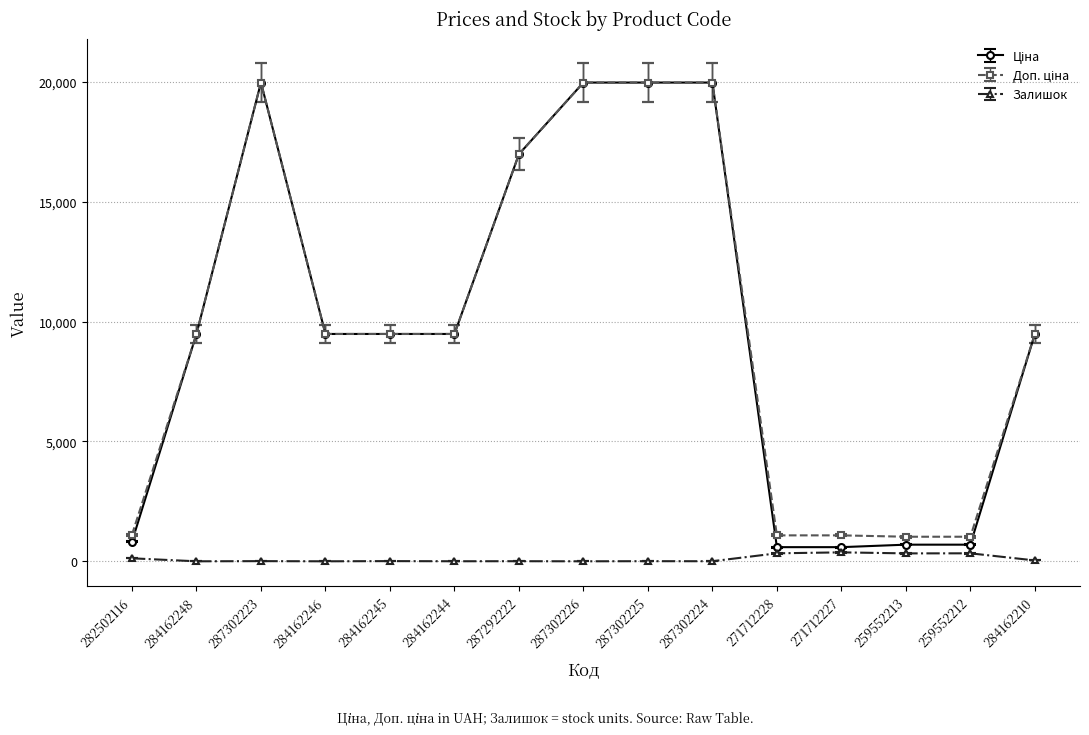

At how many categories does at least one series exceed 10569?

5